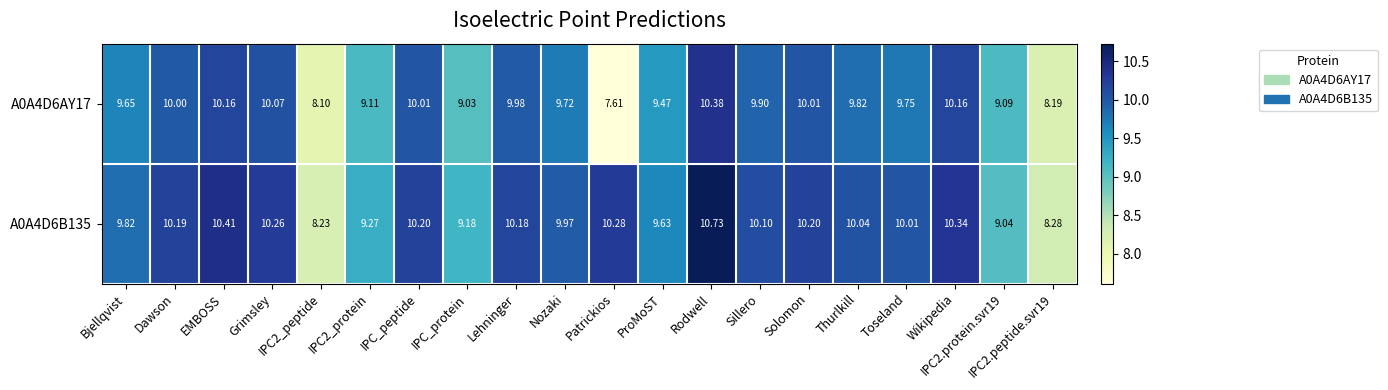

List the series in order of their overall mean, highest first.

A0A4D6B135, A0A4D6AY17